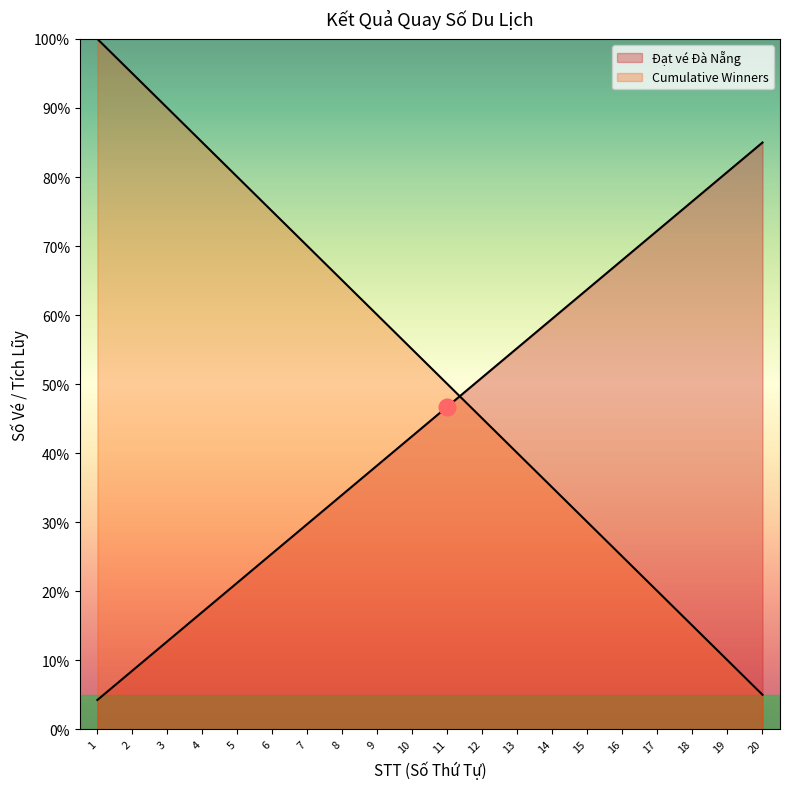

Is it true that Đạt vé Đà Nẵng equals 68.0 at 16?

True